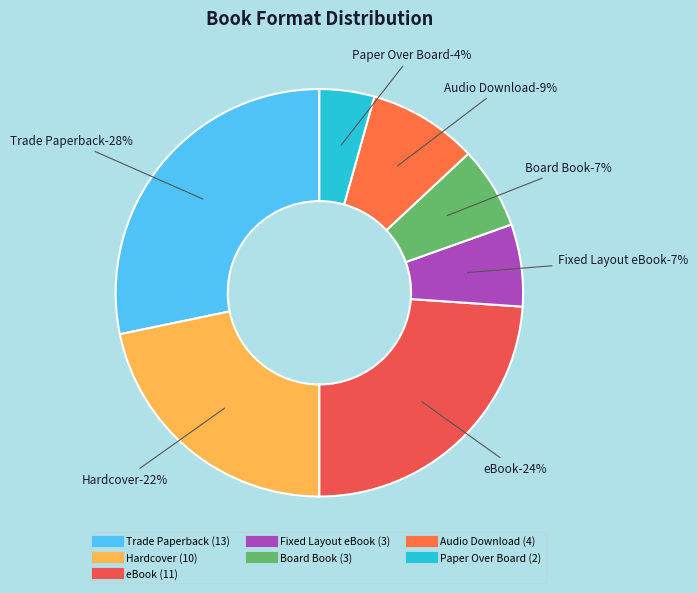

Between Board Book and Hardcover, which is larger?

Hardcover